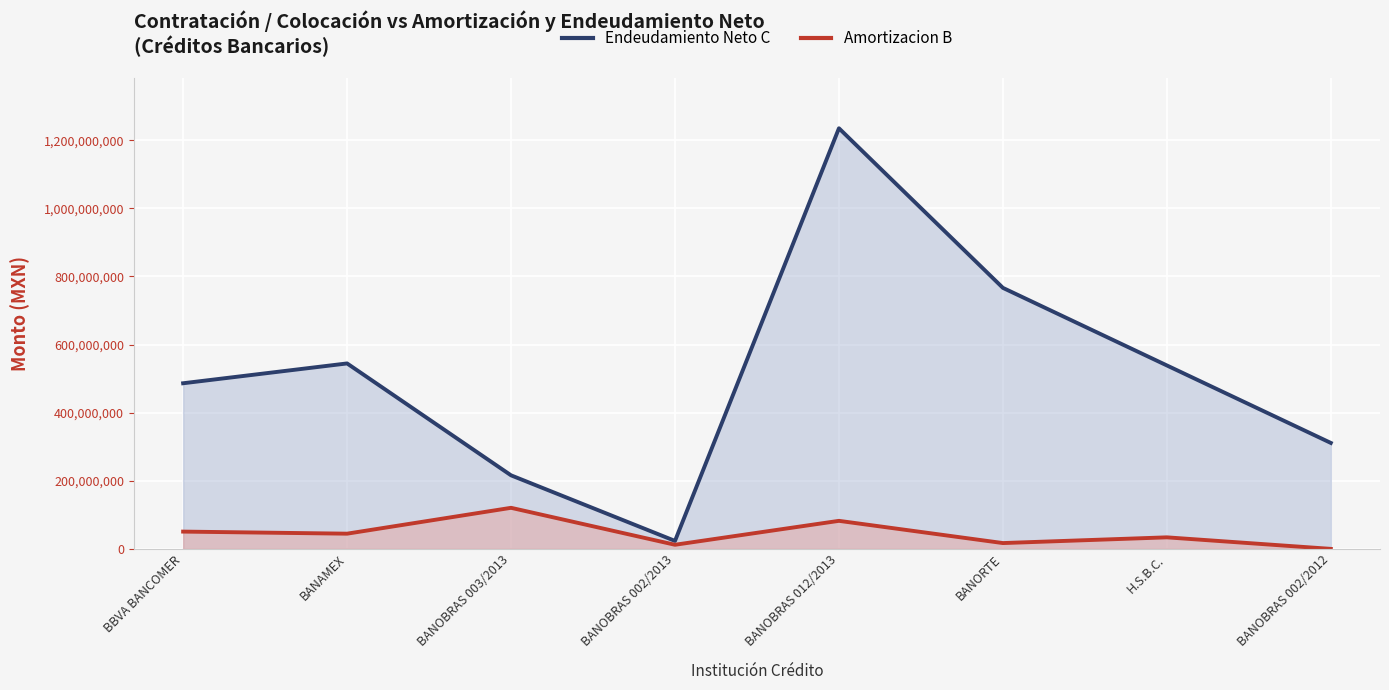

Reading left to right, transcribe all the data shown in this chart.

Endeudamiento Neto C: BBVA BANCOMER=486417057	BANAMEX=544642857	BANOBRAS 003/2013=216021855	BANOBRAS 002/2013=23421930	BANOBRAS 012/2013=1235294118	BANORTE=766589307	H.S.B.C.=538770742	BANOBRAS 002/2012=311202094
Amortizacion B: BBVA BANCOMER=50756573	BANAMEX=44642858	BANOBRAS 003/2013=120608551	BANOBRAS 002/2013=12083051	BANOBRAS 012/2013=82352941	BANORTE=17065727	H.S.B.C.=33894768	BANOBRAS 002/2012=0